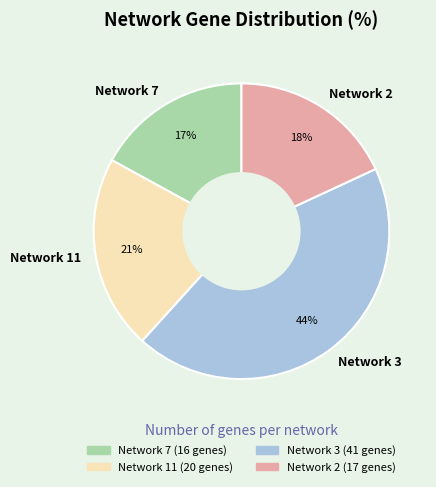

To the nearest percent, what is the difference between the largest and smallest slice percentages?

27%